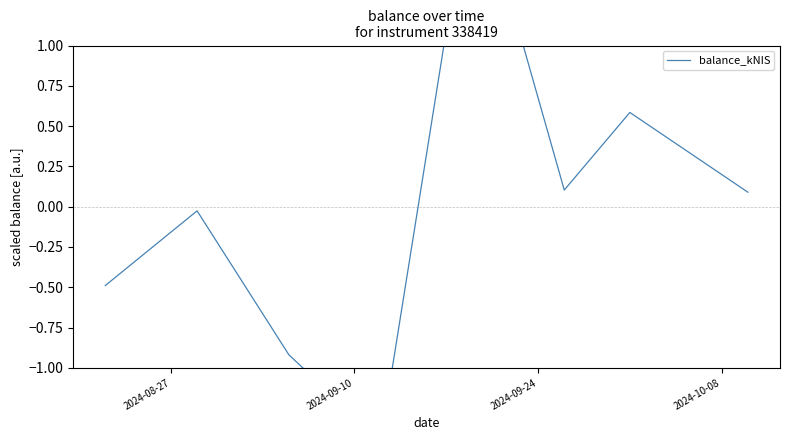

Reading left to right, transcribe all the data shown in this chart.

-0.5	-0.0	-0.9	-1.5	2.1	0.1	0.6	0.1